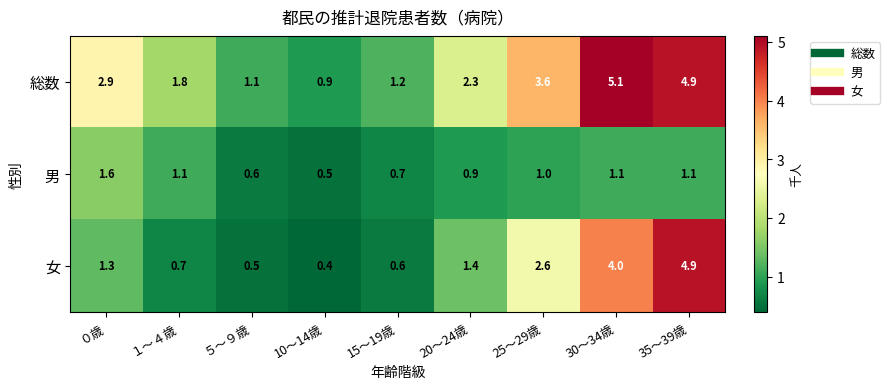

What is the sum of the 女 values at 30～34歳 and 35～39歳?

8.9